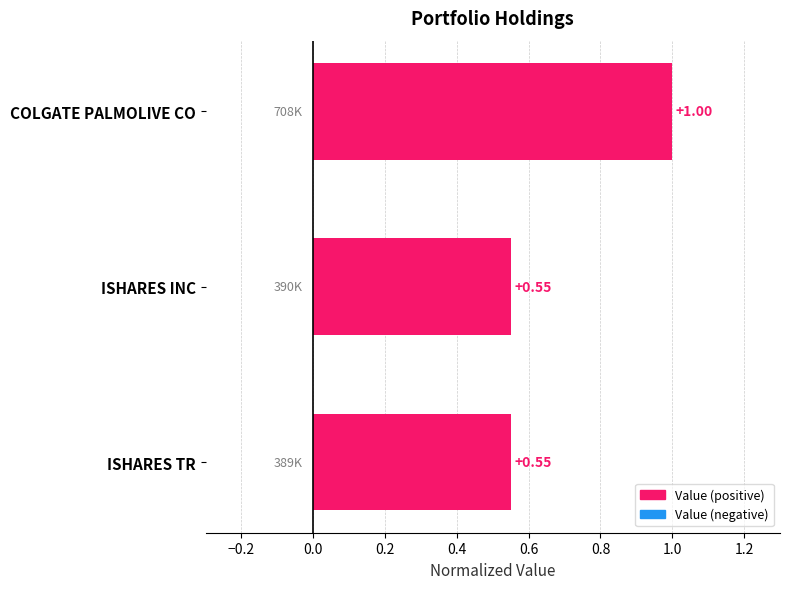

At which category does the chart reach its peak across all series?

COLGATE PALMOLIVE CO